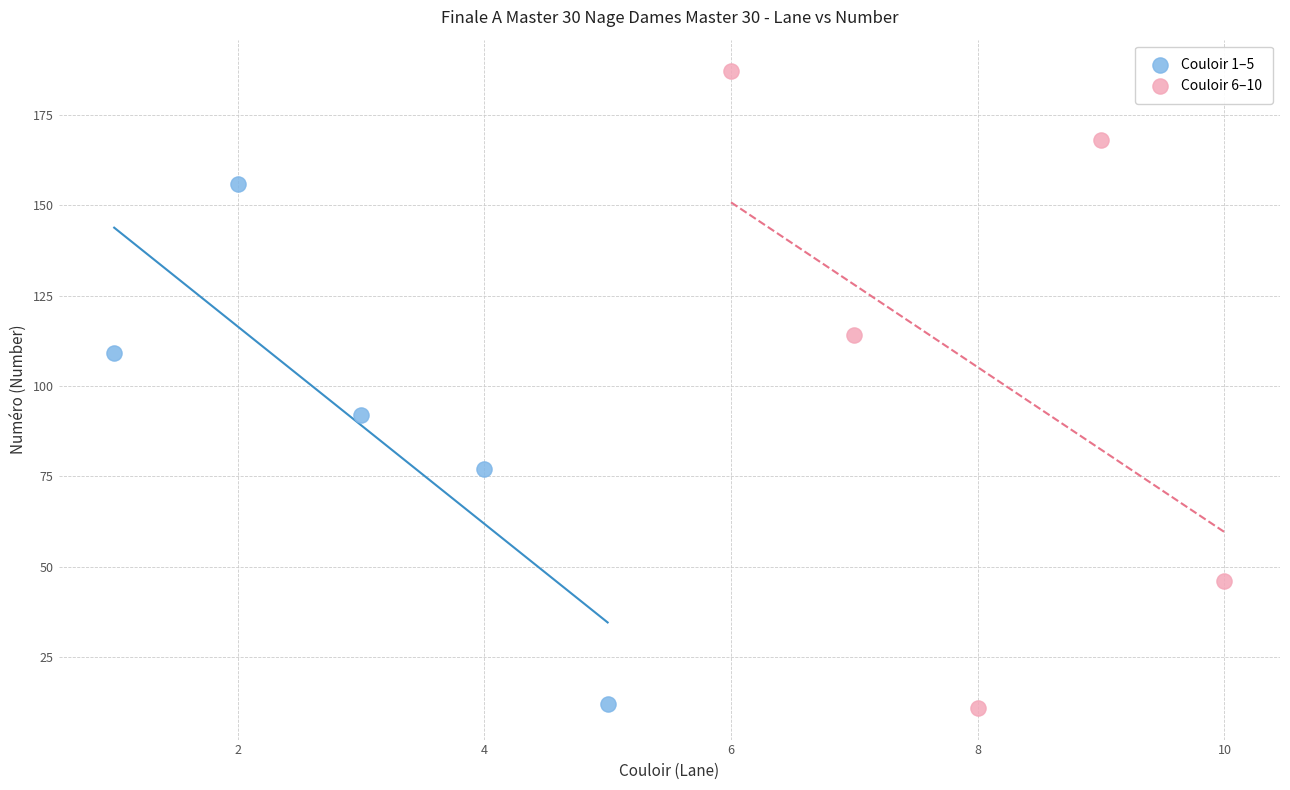

What are all the series names shown in the legend?

Couloir 1–5, Couloir 6–10